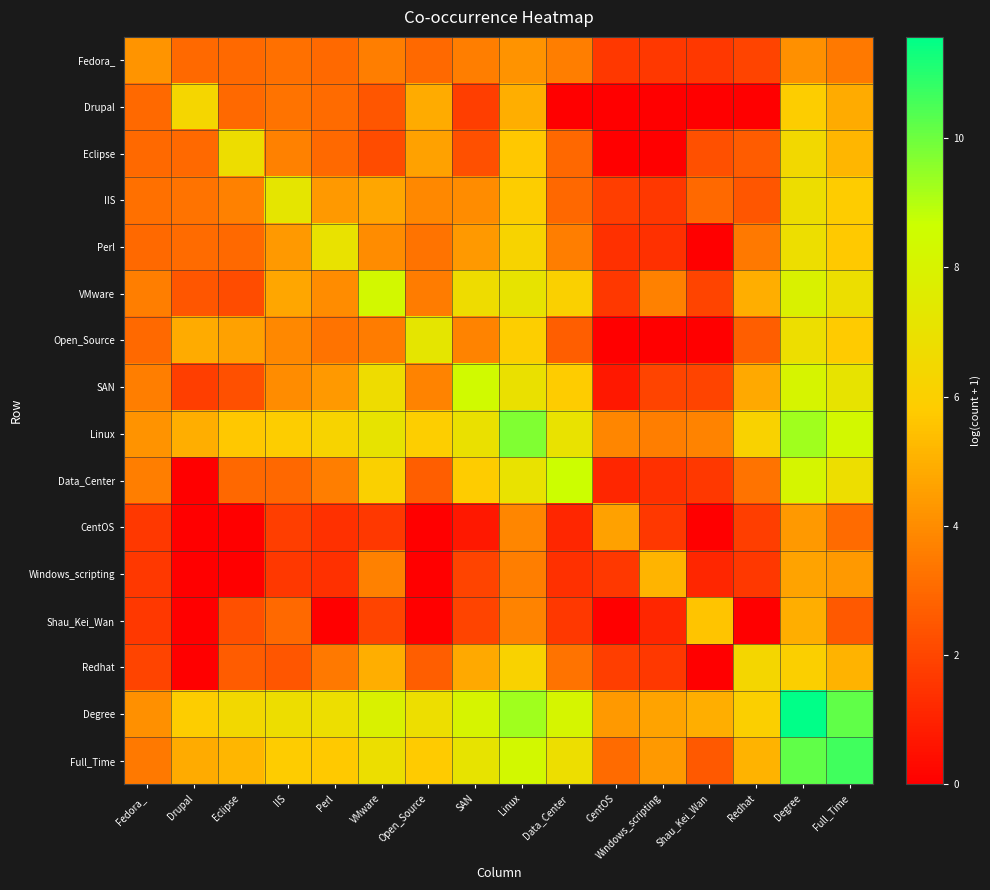

At which category does the chart reach its minimum across all series?

Data_Center